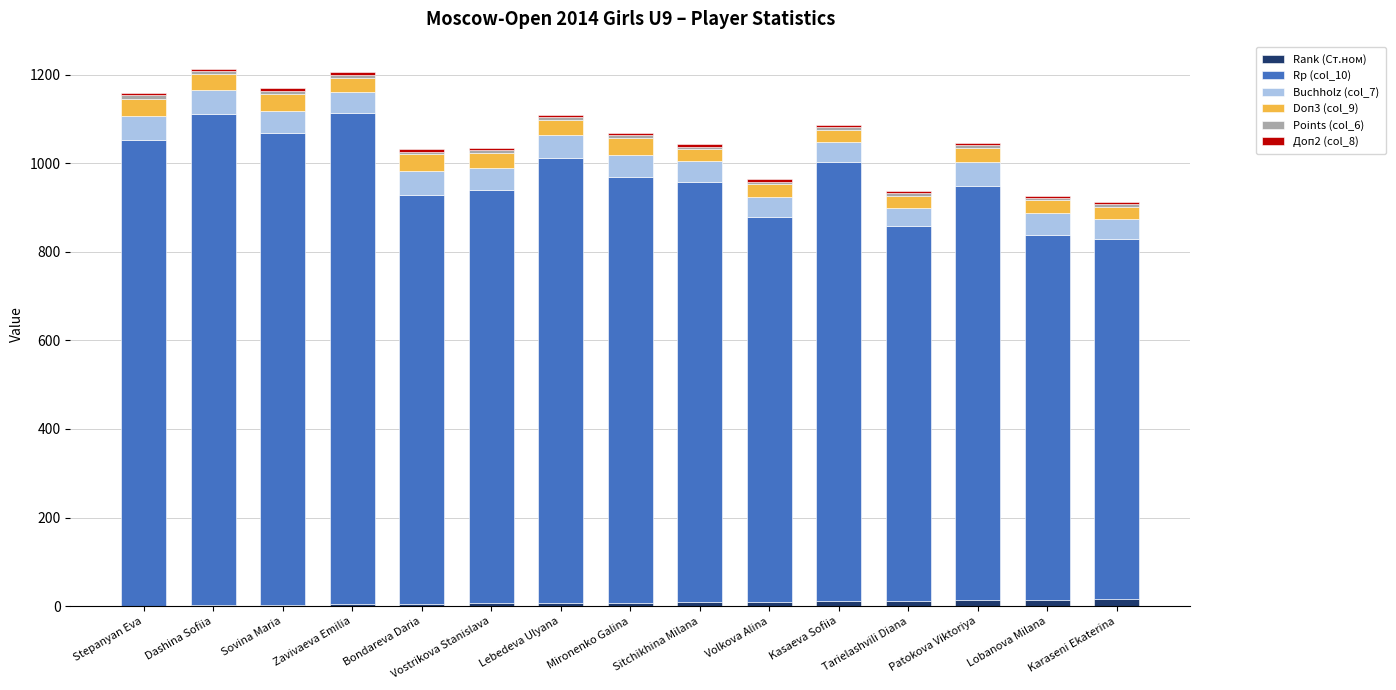

At which label is Rank (Ст.ном) closest to 8?

Mironenko Galina